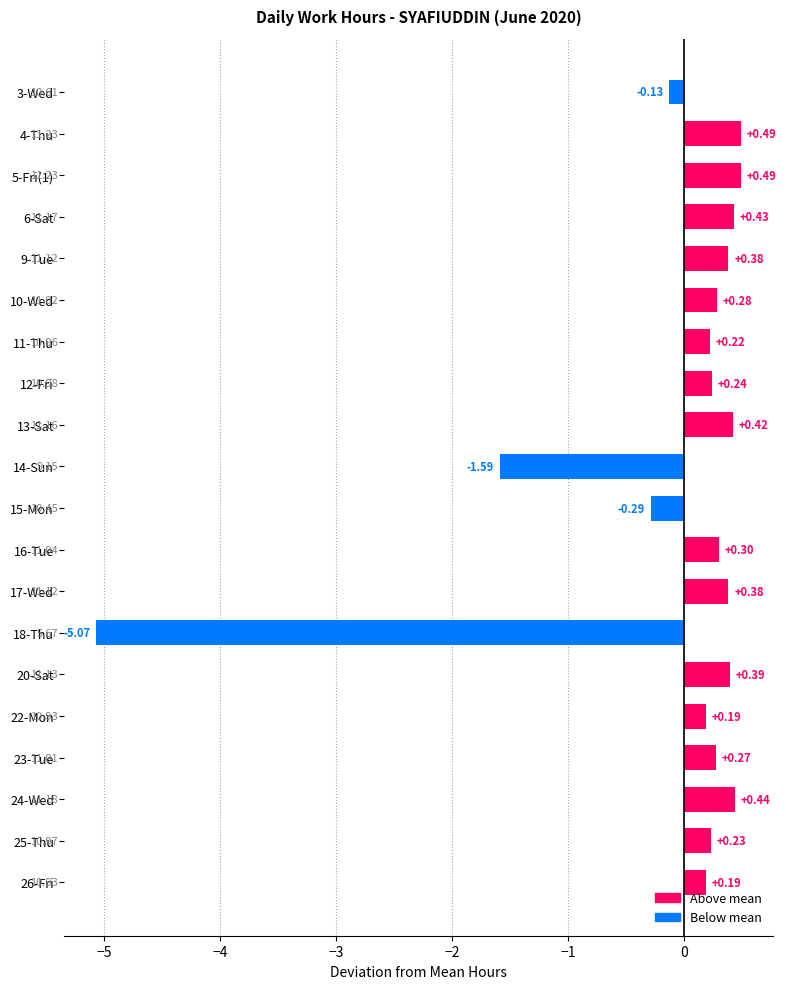

Between 13-Sat and 12-Fri, which is larger?

13-Sat